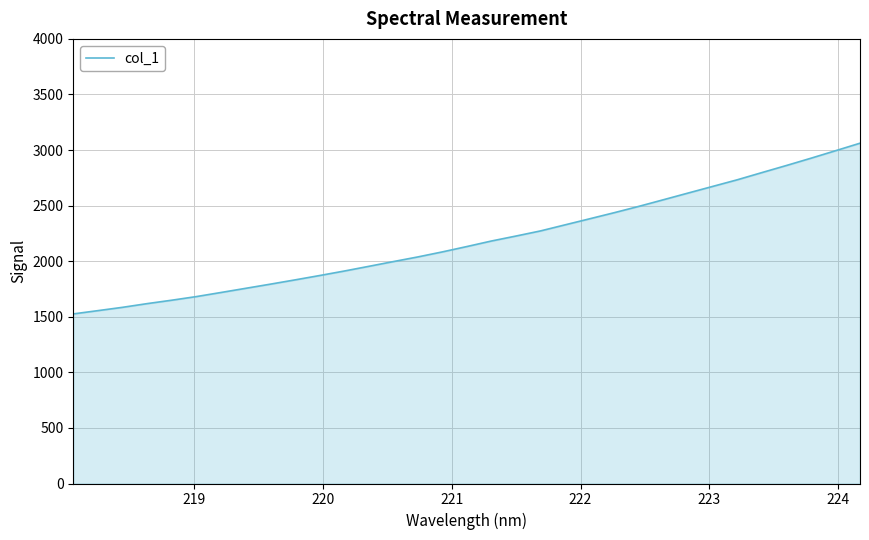

What is the difference between the maximum and minimum values?

1535.8